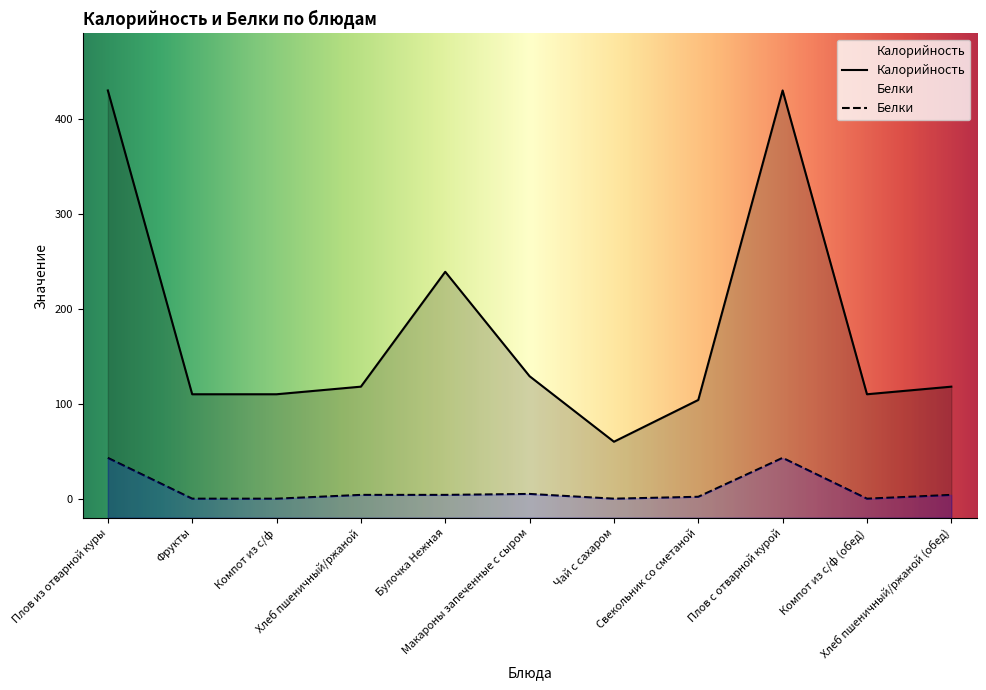

Rank the categories by Белки value from lowest to highest.

Фрукты, Компот из с/ф, Чай с сахаром, Компот из с/ф (обед), Свекольник со сметаной, Хлеб пшеничный/ржаной, Булочка Нежная, Хлеб пшеничный/ржаной (обед), Макароны запеченные с сыром, Плов из отварной куры, Плов с отварной курой